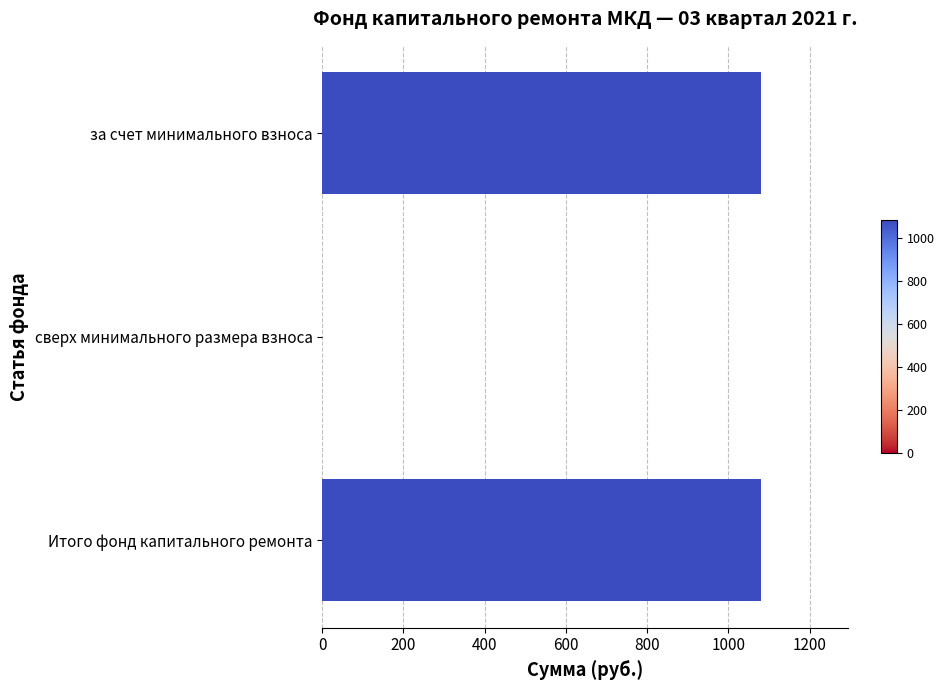

How many values are above zero?

2